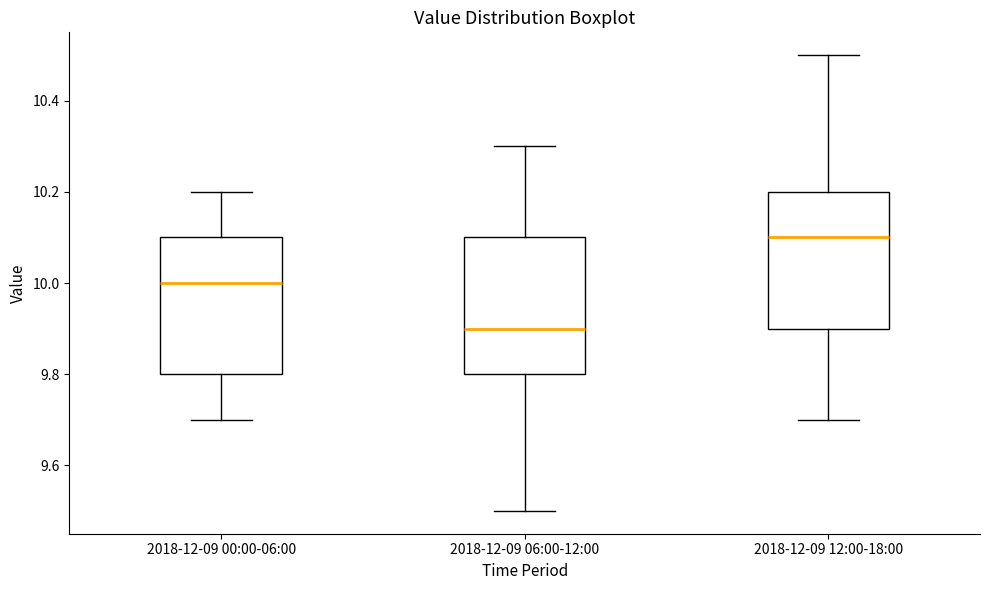

Which box has the highest median line?

2018-12-09 12:00-18:00